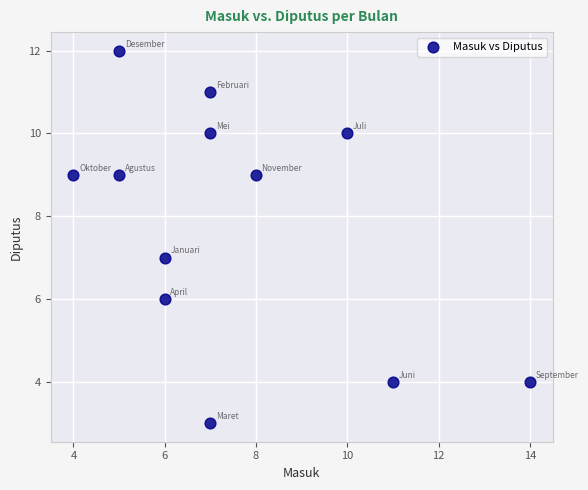

What is the average X value?

8